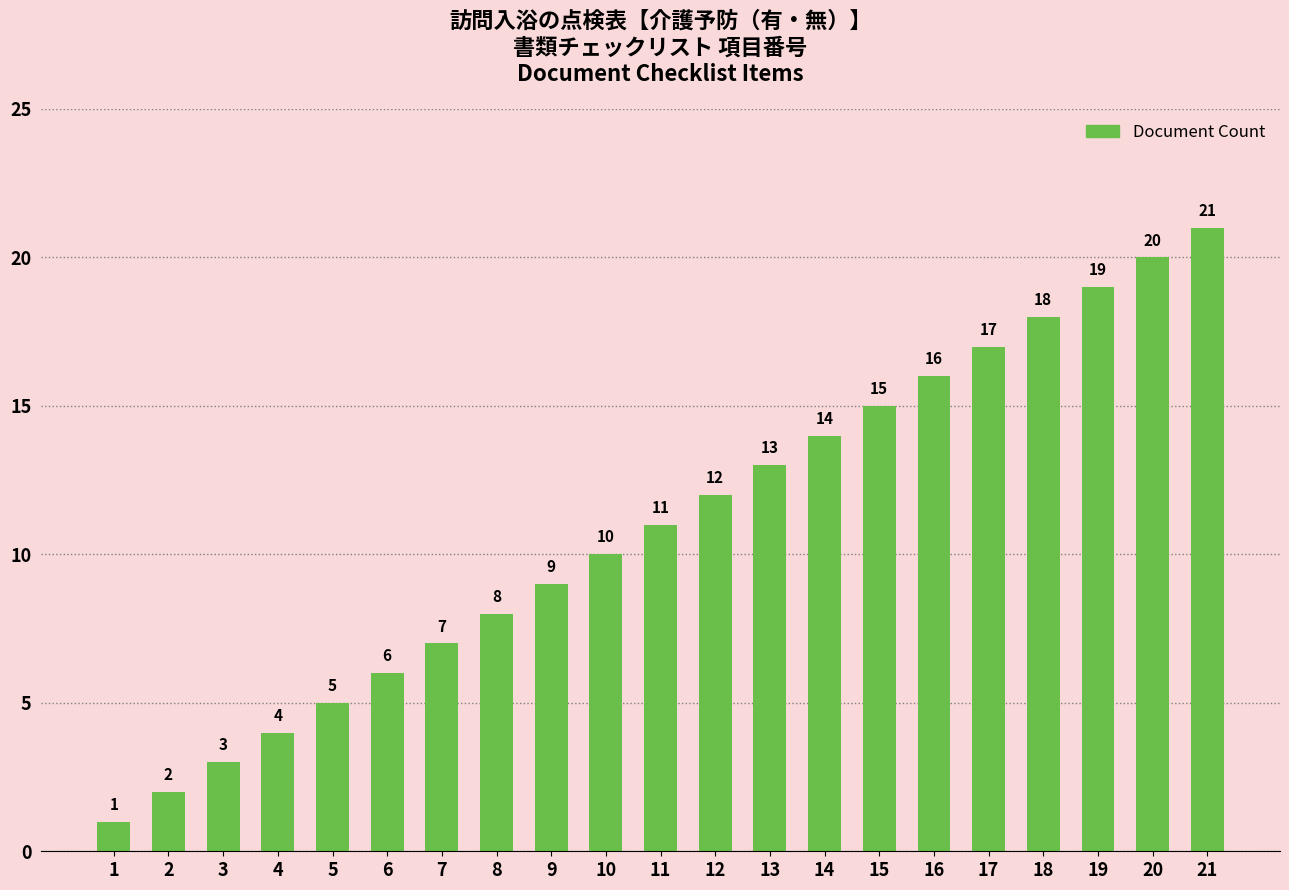

List the labels in order of value, smallest first.

1, 2, 3, 4, 5, 6, 7, 8, 9, 10, 11, 12, 13, 14, 15, 16, 17, 18, 19, 20, 21